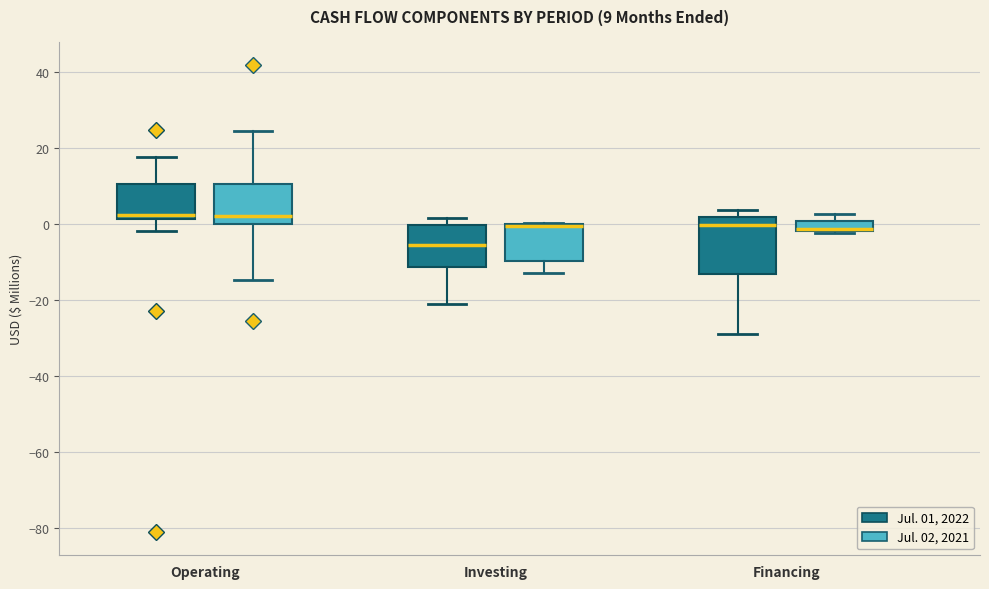

Comparing the boxes themselves (not the whiskers), which one is the tallest?

Financing (Jul. 01, 2022)